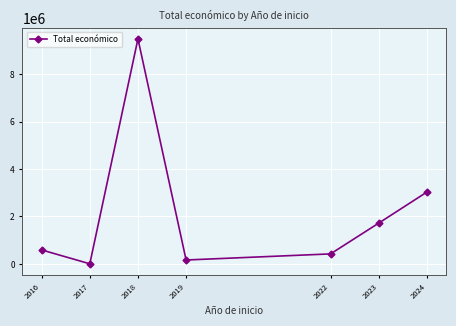

What is the greatest value displayed?

9488609